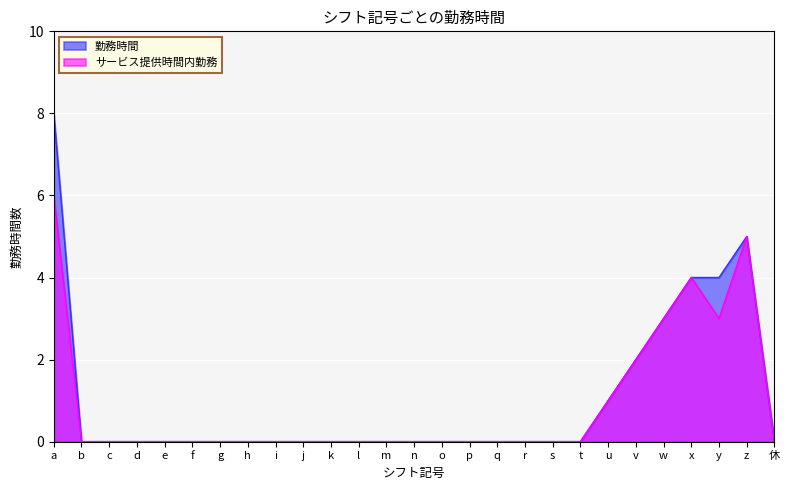

Is the value of 勤務時間 at n greater than the value of サービス提供時間内勤務 at p?

No